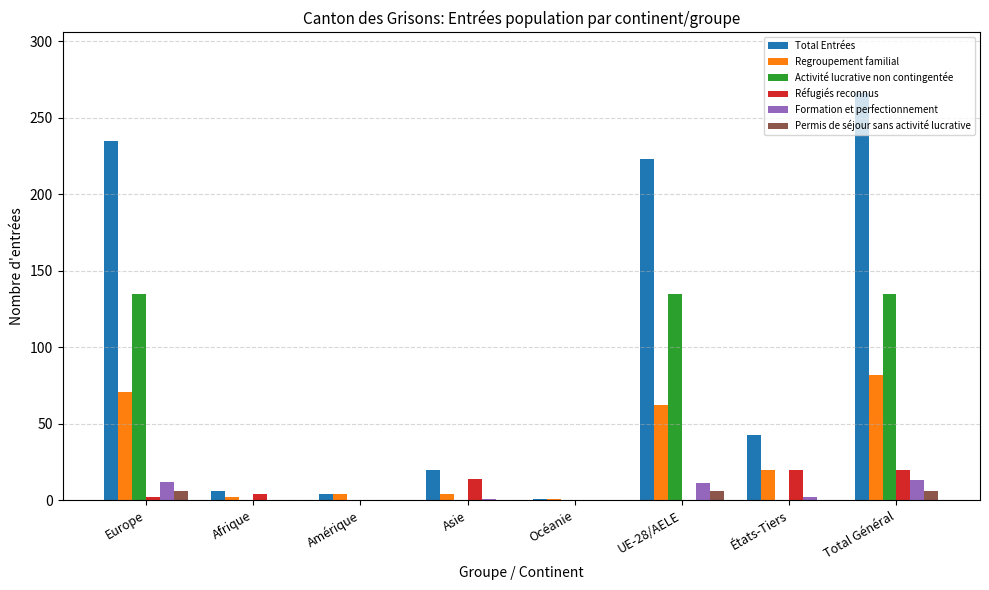

What is the greatest value displayed?

266